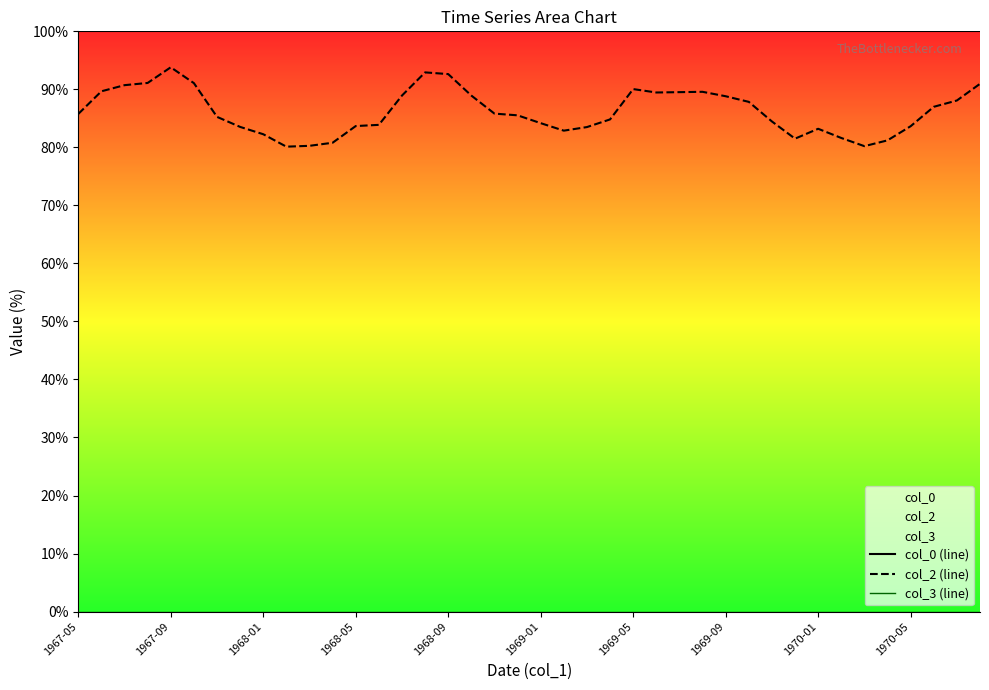

What is the lowest value of the col_2 (line) series?

80.1